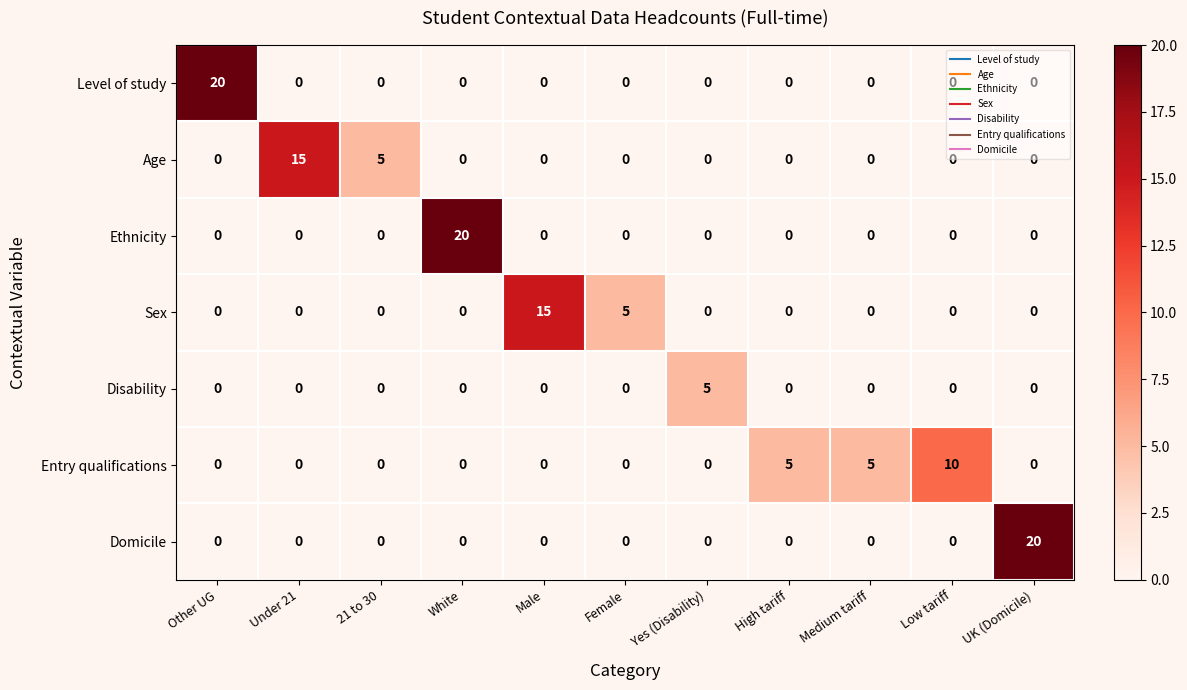

Where is Sex nearest to the value 7?

Female